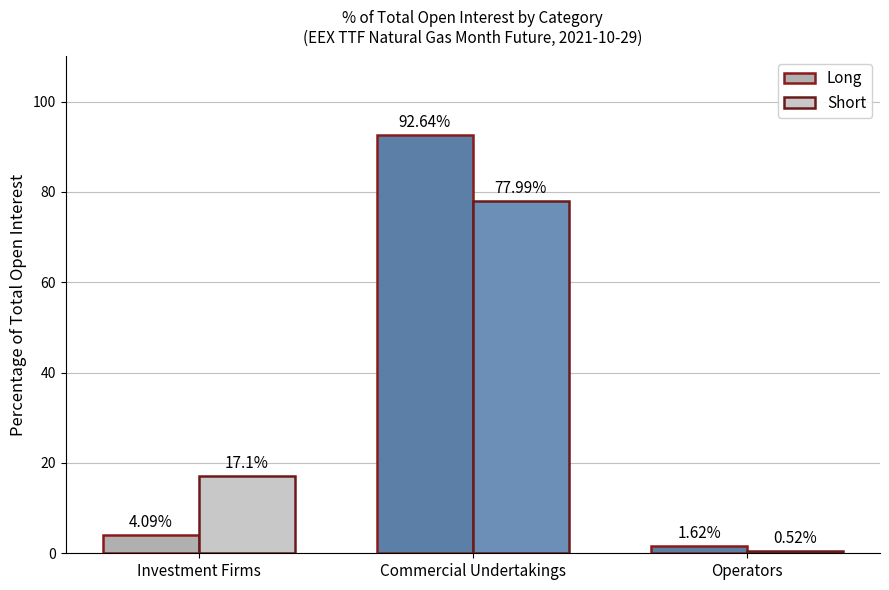

At which category is the sum across all series the highest?

Commercial Undertakings